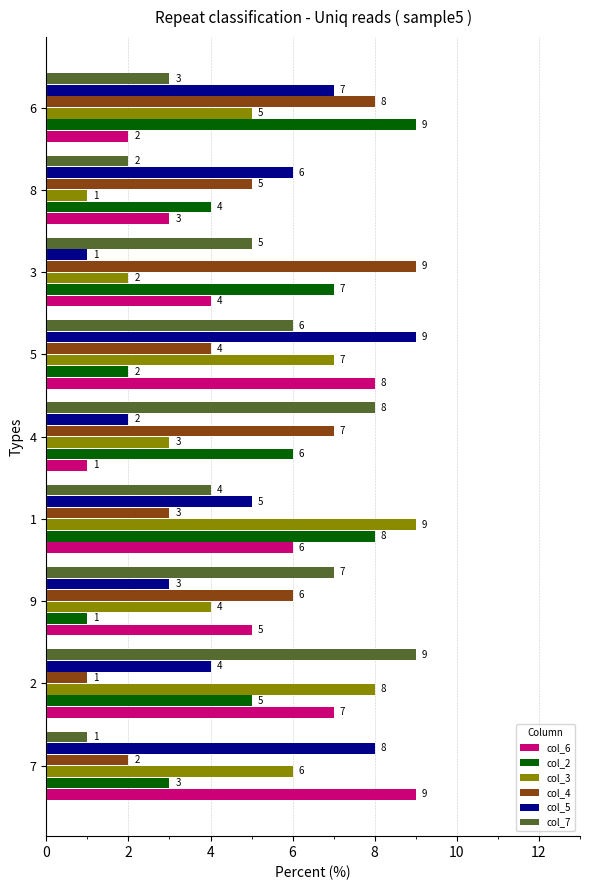

What is the spread (max minus min) of values at 8?

5